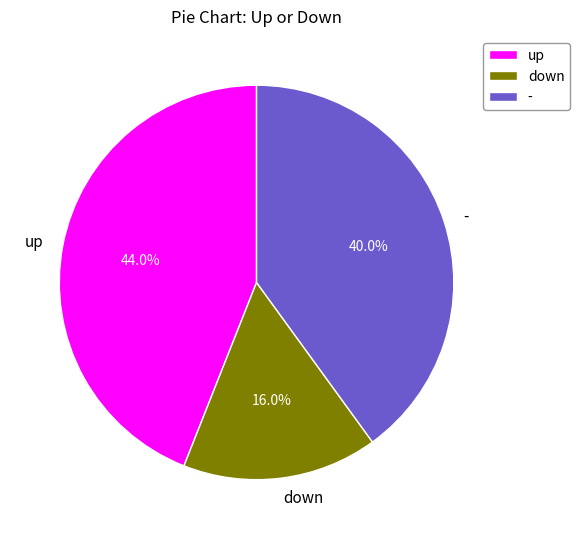

To the nearest percent, what is the difference between the largest and smallest slice percentages?

28%